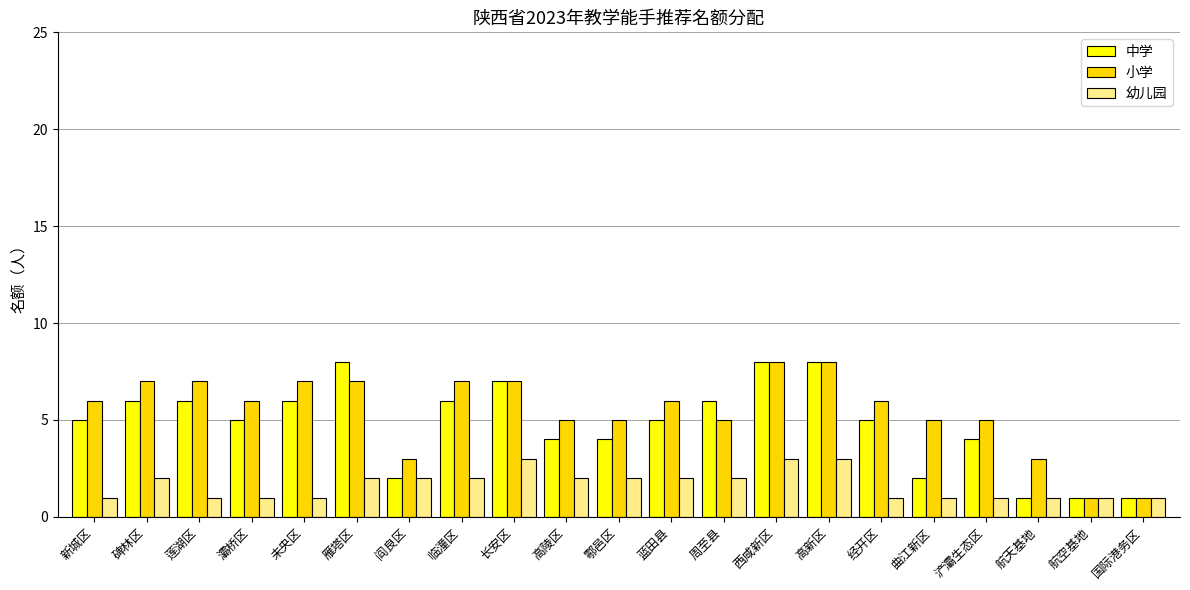

How many data points does each series have?

21